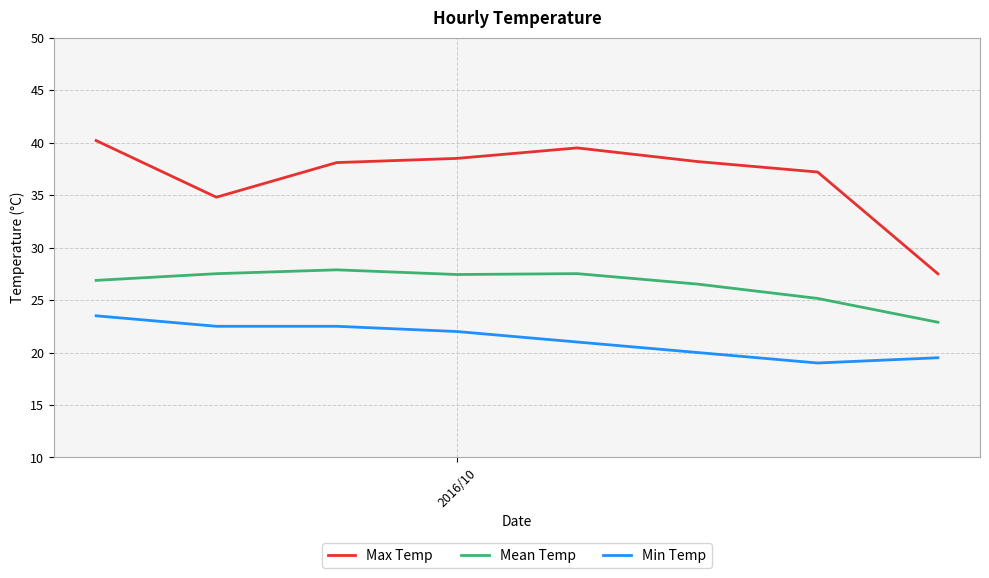

Which series has the widest spread of values?

Max Temp